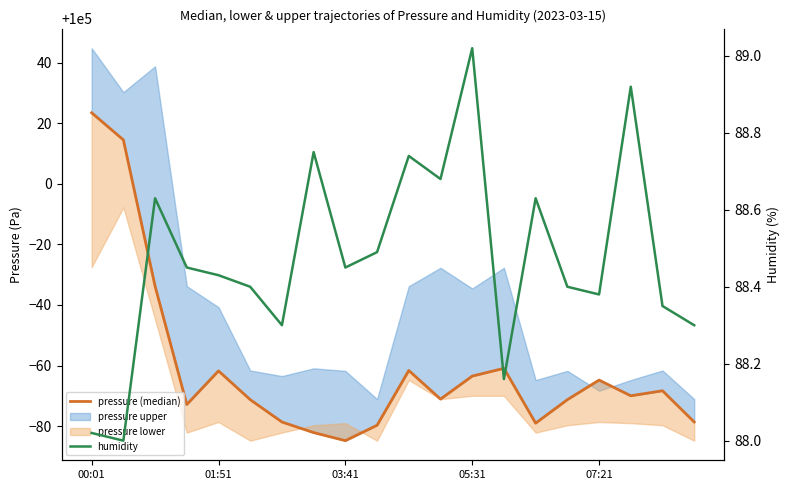

Between 00:01 and 05:31, which series saw the biggest shift?

pressure (median)